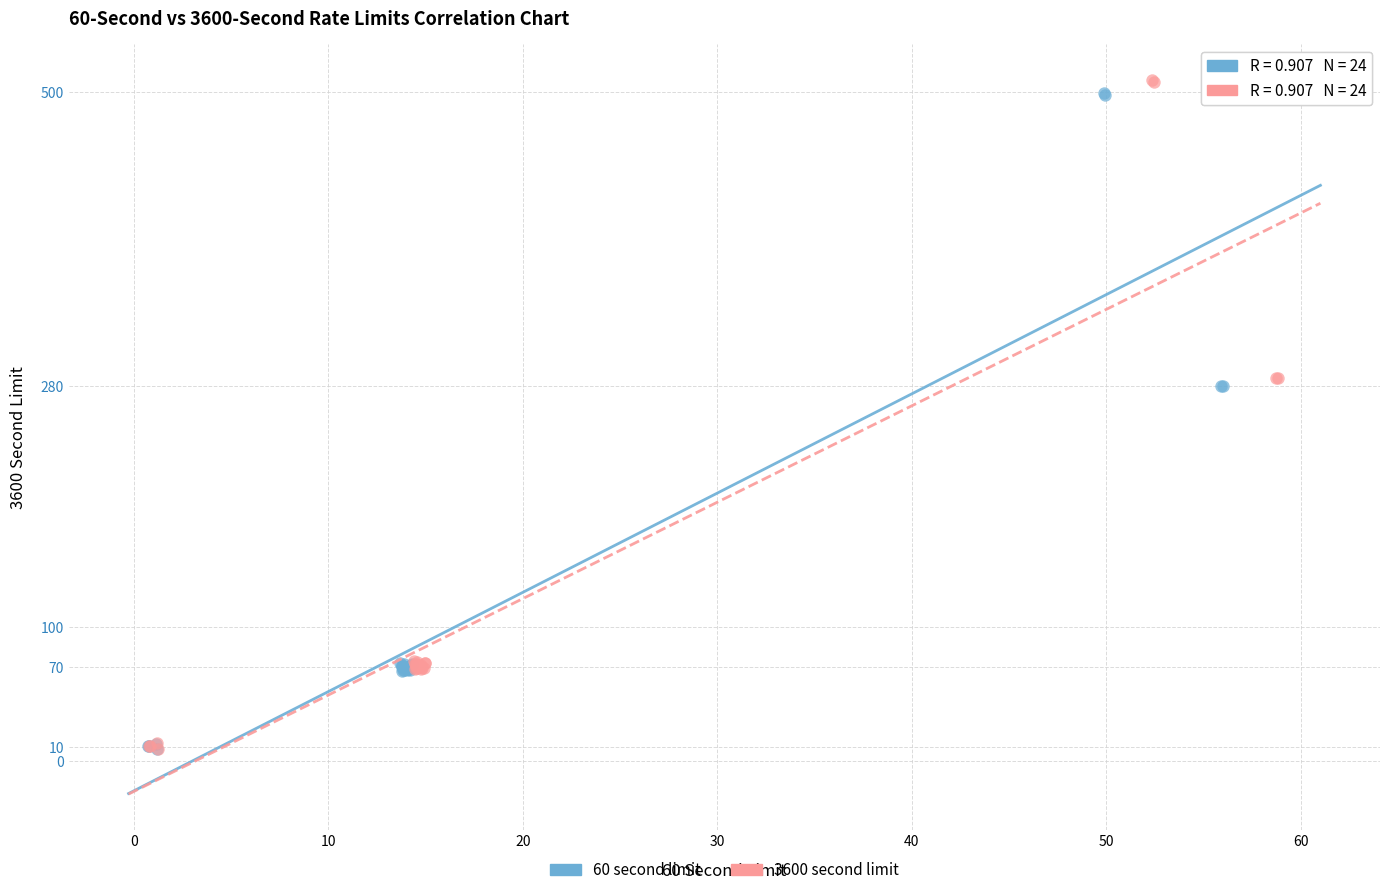

Which series has the widest spread of Y values?

3600 second limit